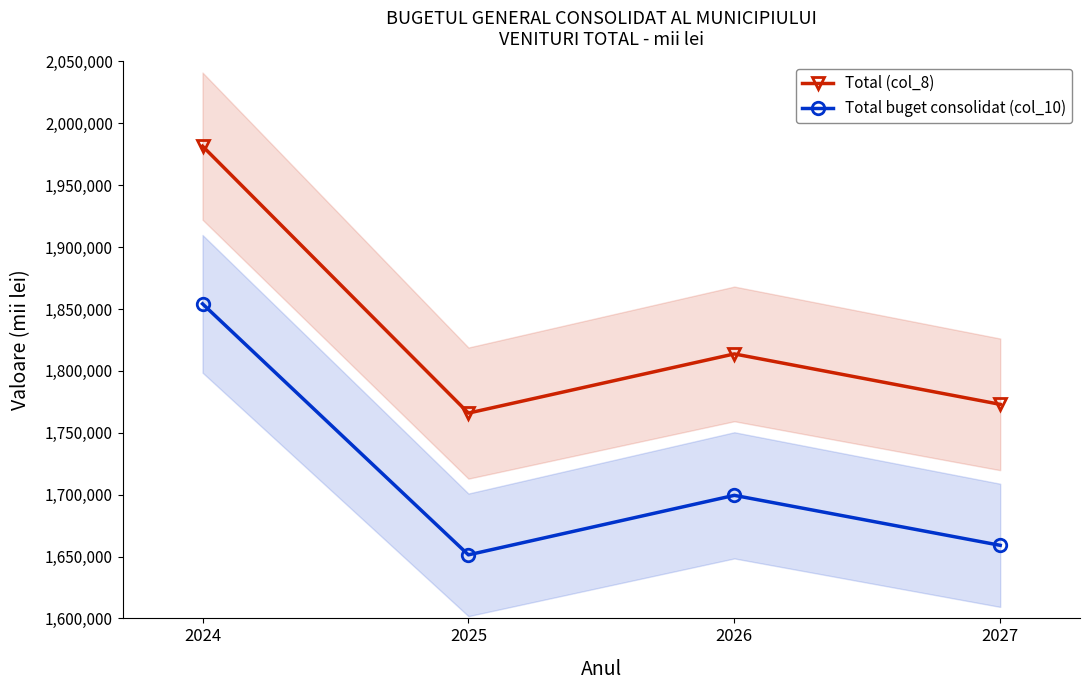

Which category has the highest value in the Total buget consolidat (col_10) series?

2024